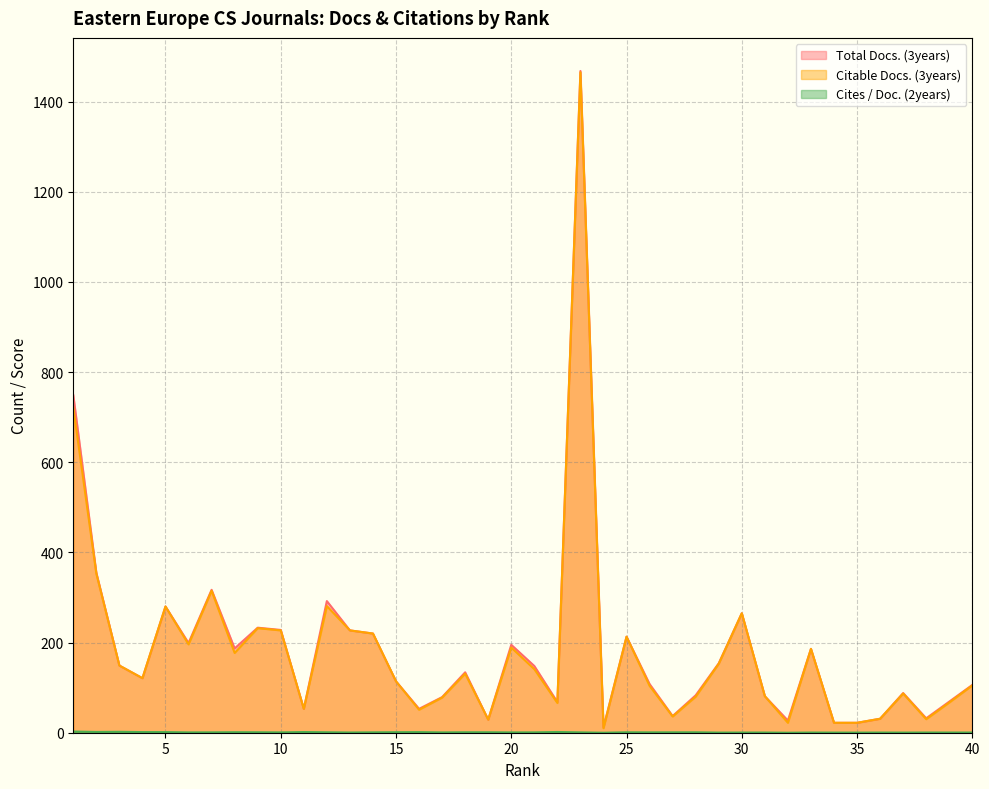

Does the chart display data point markers on the line(s)?

No